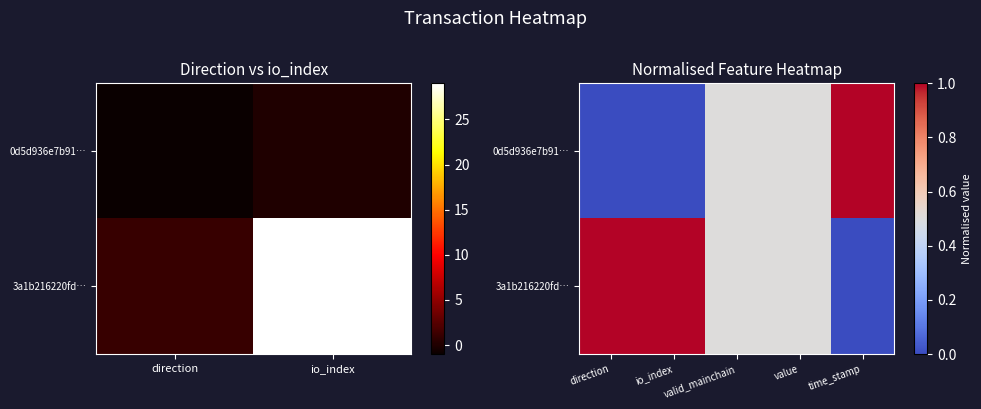

How many categories are shown in the chart?

5